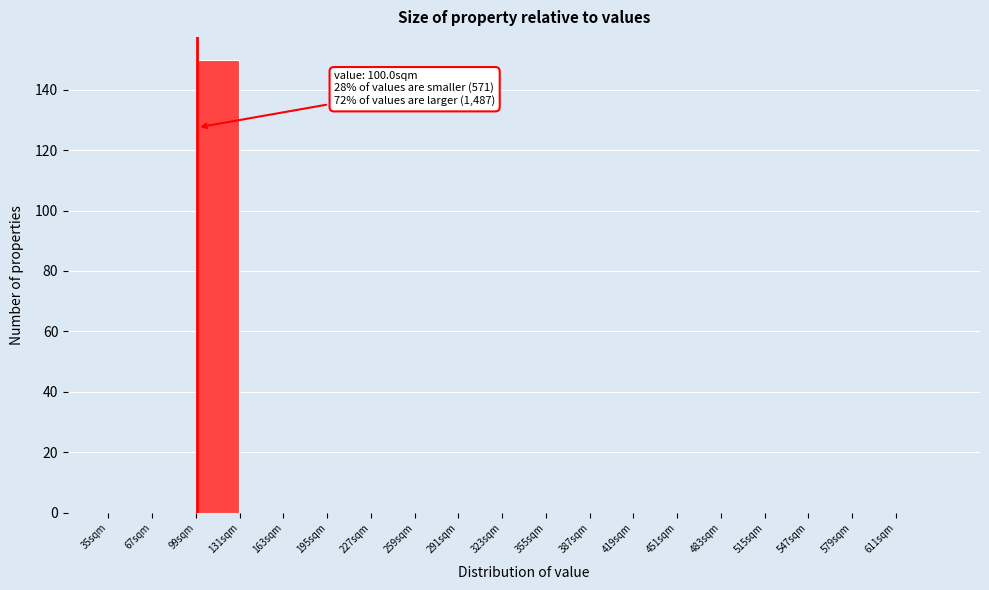

Which range on the x-axis has the tallest bar?

99 to 131